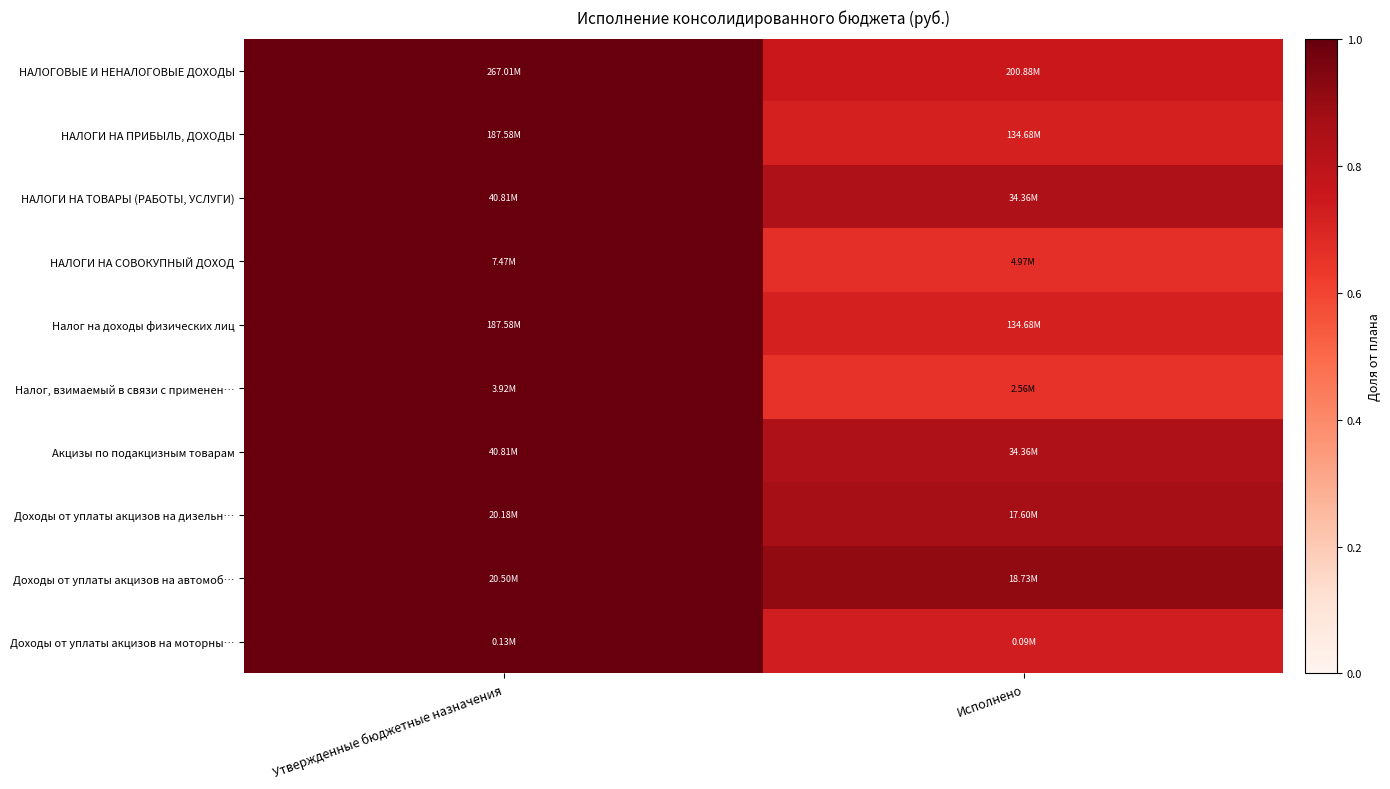

At how many categories does at least one series exceed 0?

2